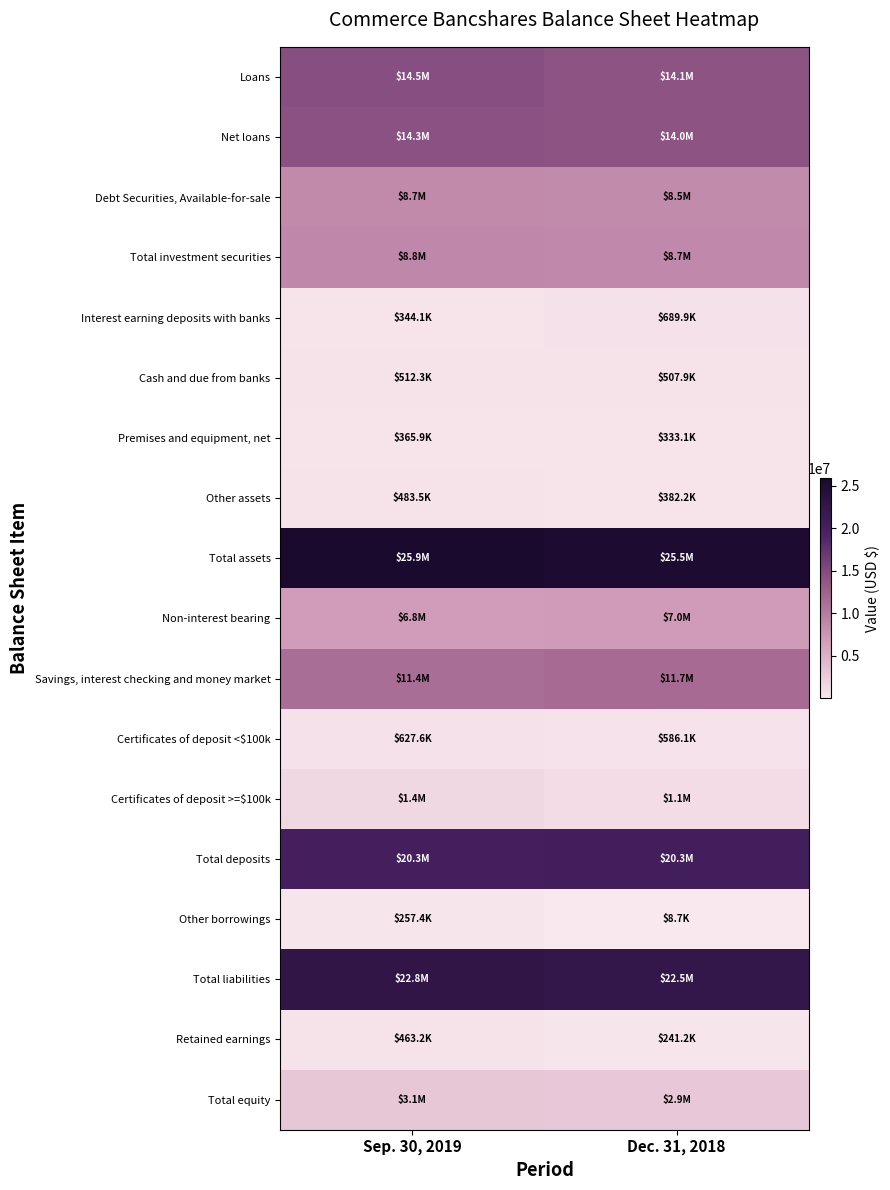

Reading right to left, extract all data points from this chart.

Loans: Dec. 31, 2018=14140298	Sep. 30, 2019=14462594
Net loans: Dec. 31, 2018=13980366	Sep. 30, 2019=14301912
Debt Securities, Available-for-sale: Dec. 31, 2018=8538041	Sep. 30, 2019=8660419
Total investment securities: Dec. 31, 2018=8698666	Sep. 30, 2019=8847734
Interest earning deposits with banks: Dec. 31, 2018=689876	Sep. 30, 2019=344129
Cash and due from banks: Dec. 31, 2018=507892	Sep. 30, 2019=512254
Premises and equipment, net: Dec. 31, 2018=333119	Sep. 30, 2019=365949
Other assets: Dec. 31, 2018=382194	Sep. 30, 2019=483527
Total assets: Dec. 31, 2018=25463842	Sep. 30, 2019=25876479
Non-interest bearing: Dec. 31, 2018=6980298	Sep. 30, 2019=6816527
Savings, interest checking and money market: Dec. 31, 2018=11685239	Sep. 30, 2019=11424404
Certificates of deposit <$100k: Dec. 31, 2018=586091	Sep. 30, 2019=627630
Certificates of deposit >=$100k: Dec. 31, 2018=1072031	Sep. 30, 2019=1441590
Total deposits: Dec. 31, 2018=20323659	Sep. 30, 2019=20310151
Other borrowings: Dec. 31, 2018=8702	Sep. 30, 2019=257383
Total liabilities: Dec. 31, 2018=22526693	Sep. 30, 2019=22770465
Retained earnings: Dec. 31, 2018=241163	Sep. 30, 2019=463231
Total equity: Dec. 31, 2018=2937149	Sep. 30, 2019=3106014